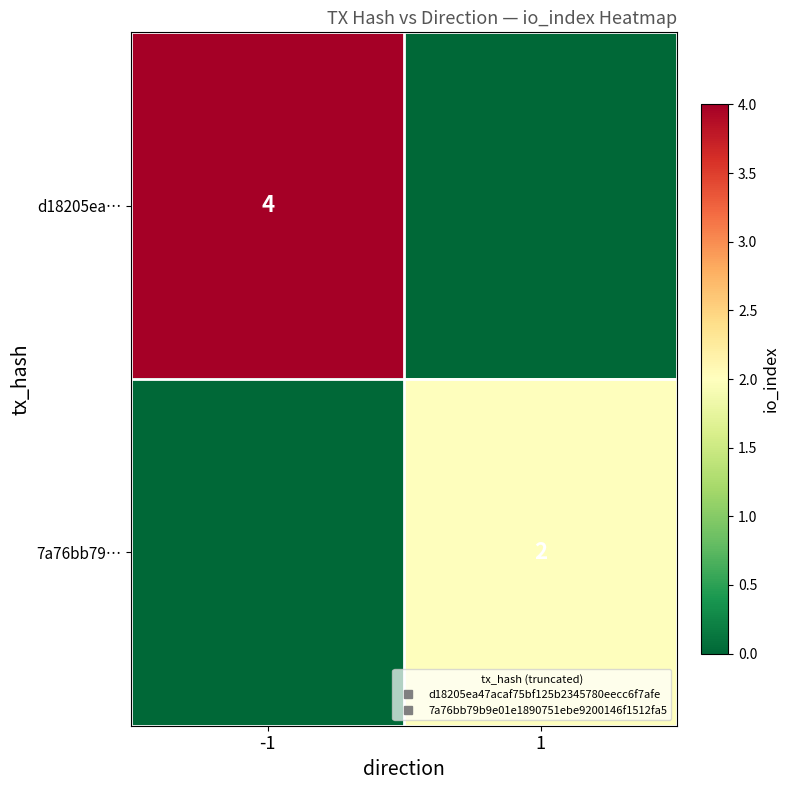

Where is d18205ea… nearest to the value 2?

-1